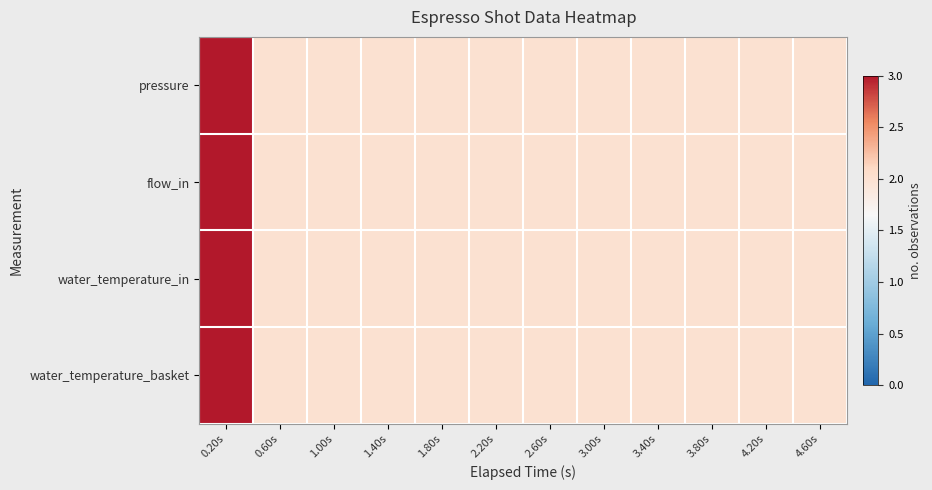

Which series has the largest total across all categories?

pressure